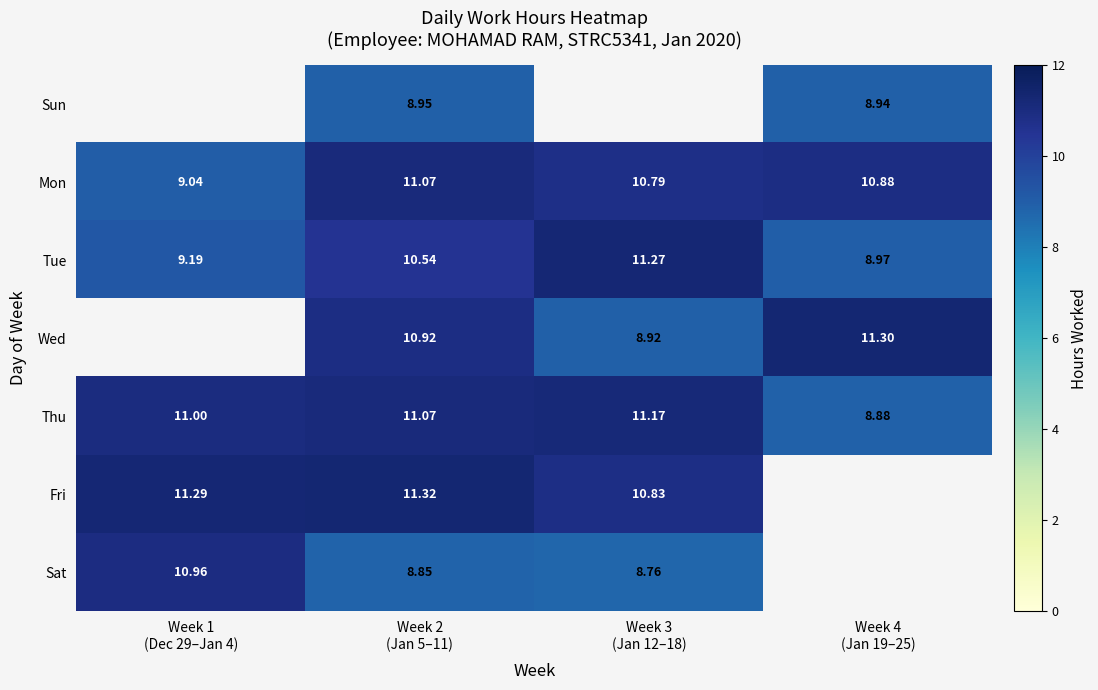

What is the highest value of the Tue series?

11.3